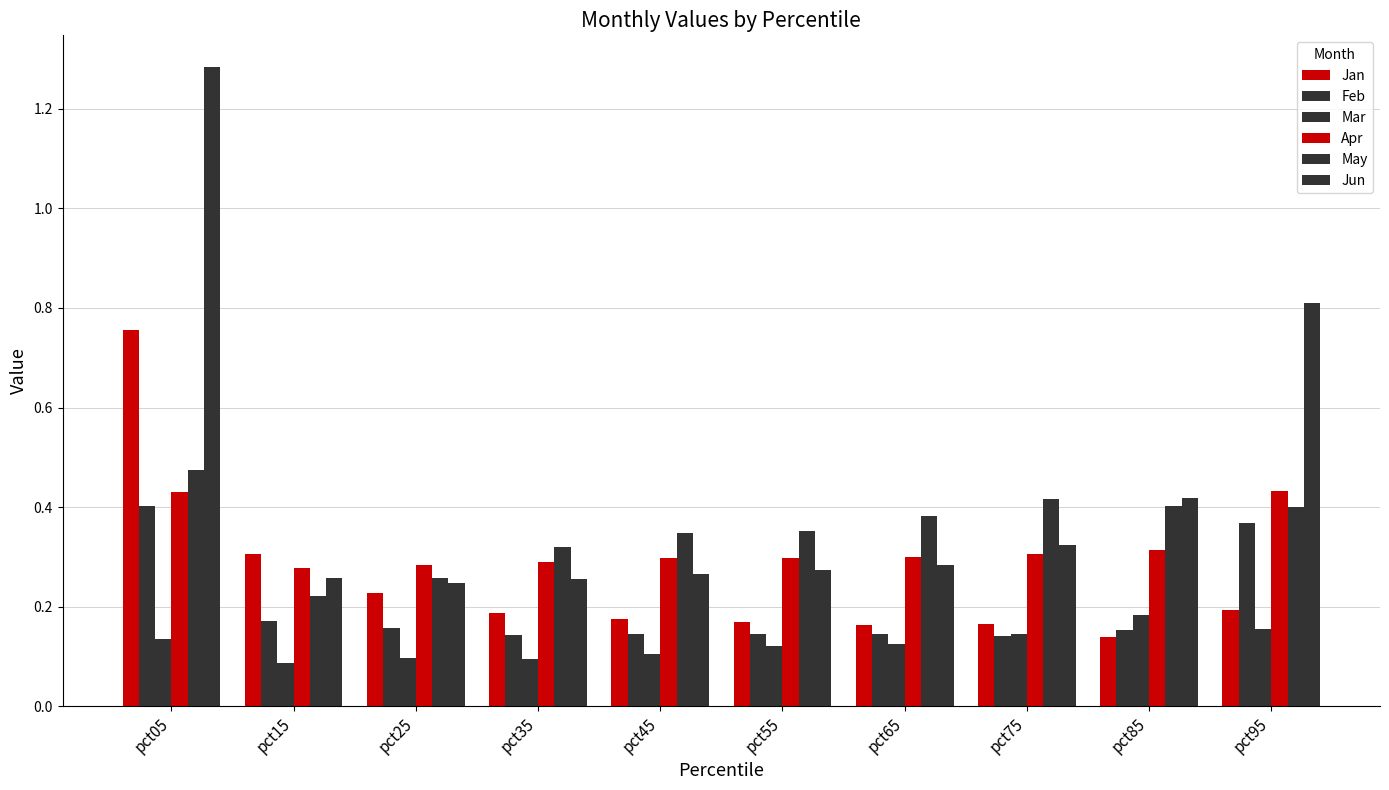

At which category is the sum across all series the highest?

pct05